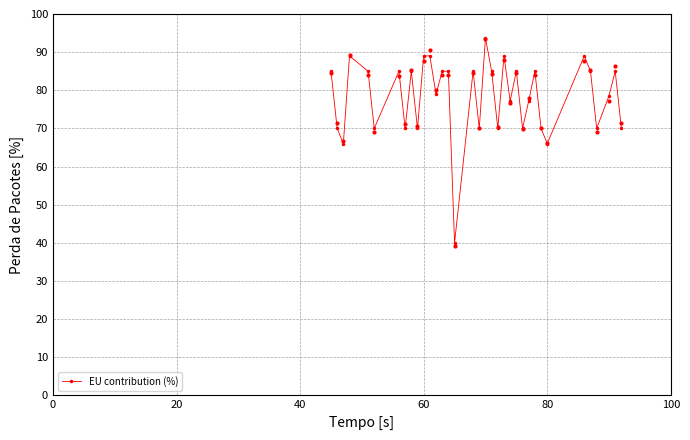

What is the highest value of the EU contribution (%) series?

93.7